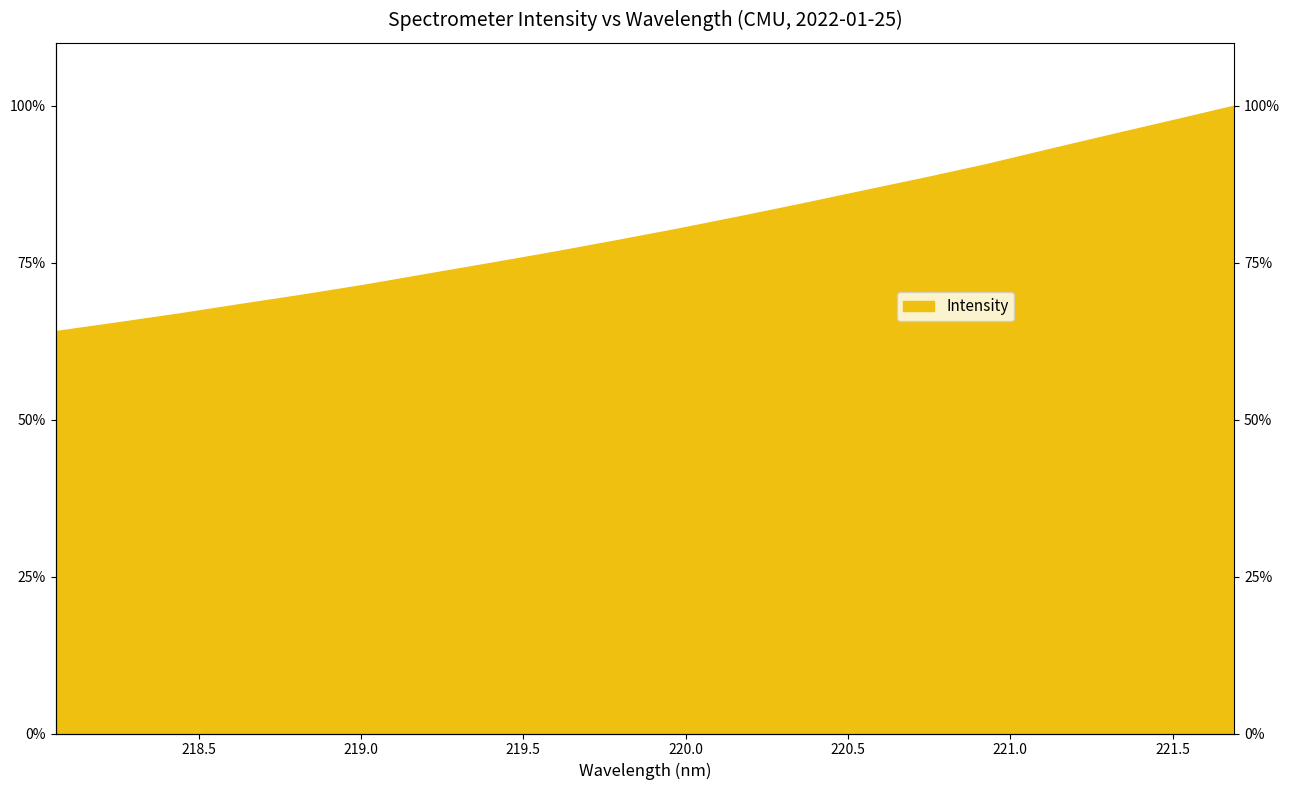

Approximately how many times larger is the value at 221.6902 compared to 219.9712?

1.2